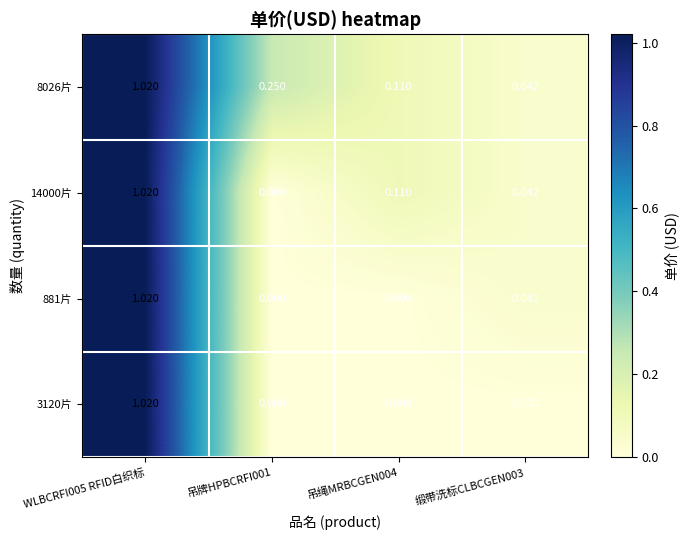

Is the value of 8026片 at 吊绳MRBCGEN004 greater than the value of 3120片 at 吊绳MRBCGEN004?

Yes